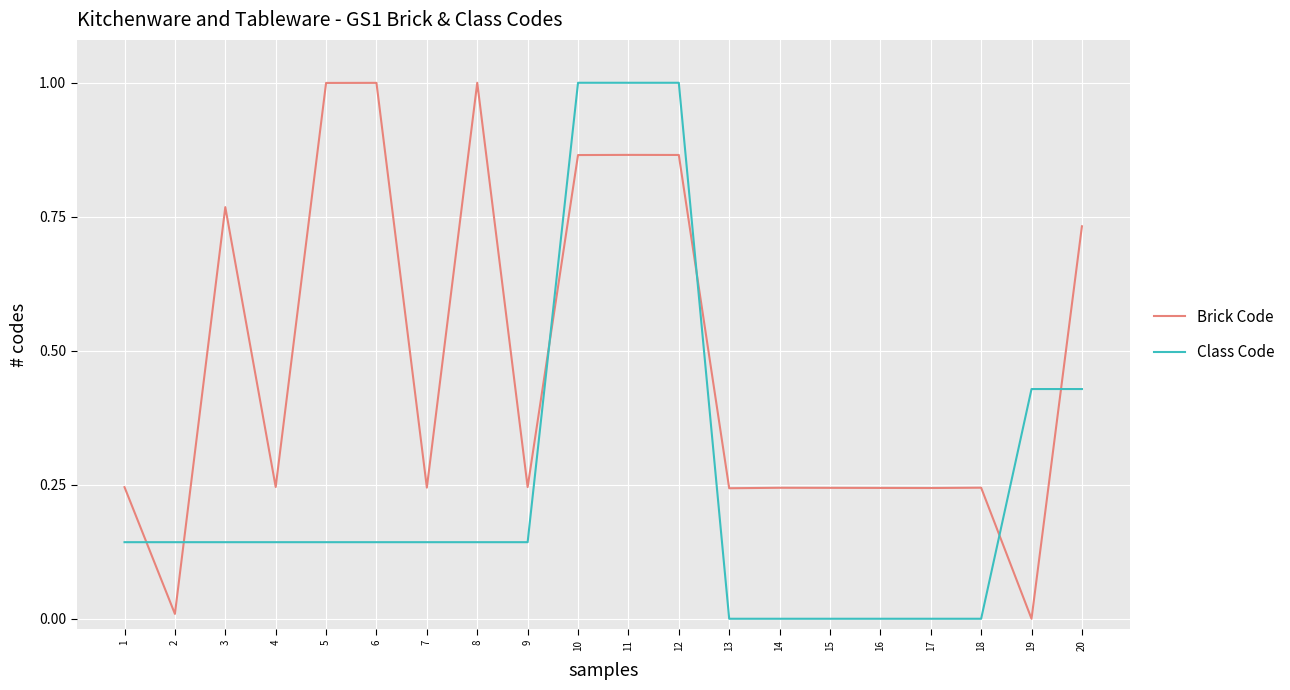

Between 3 and 14, which series saw the biggest shift?

Brick Code